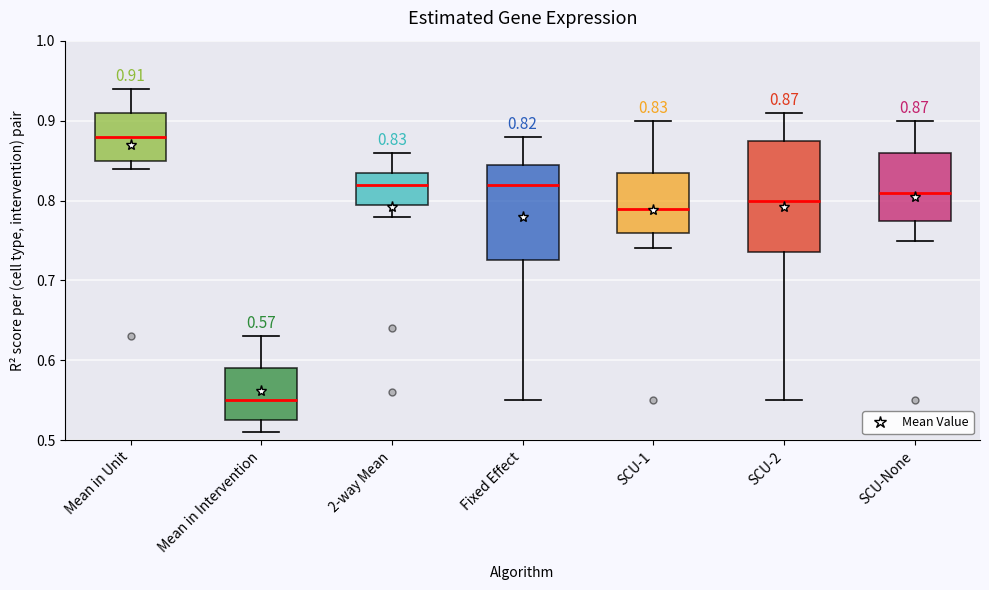

Which box has the lowest median line?

Mean in Intervention